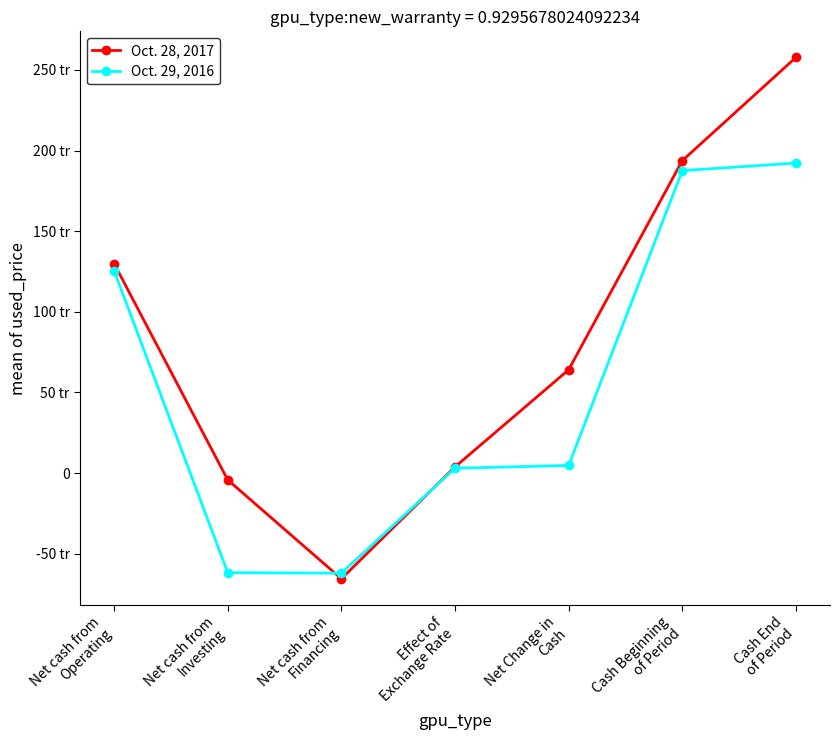

What is the difference between the highest and lowest values at Net cash from
Investing?

57535